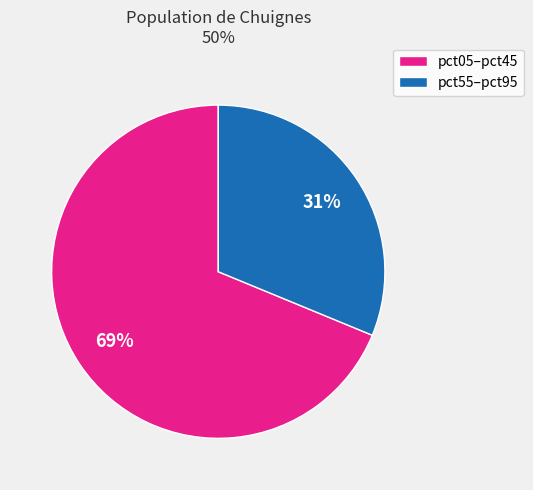

Approximately how many times larger is the value at pct05–pct45 compared to pct55–pct95?

2.2